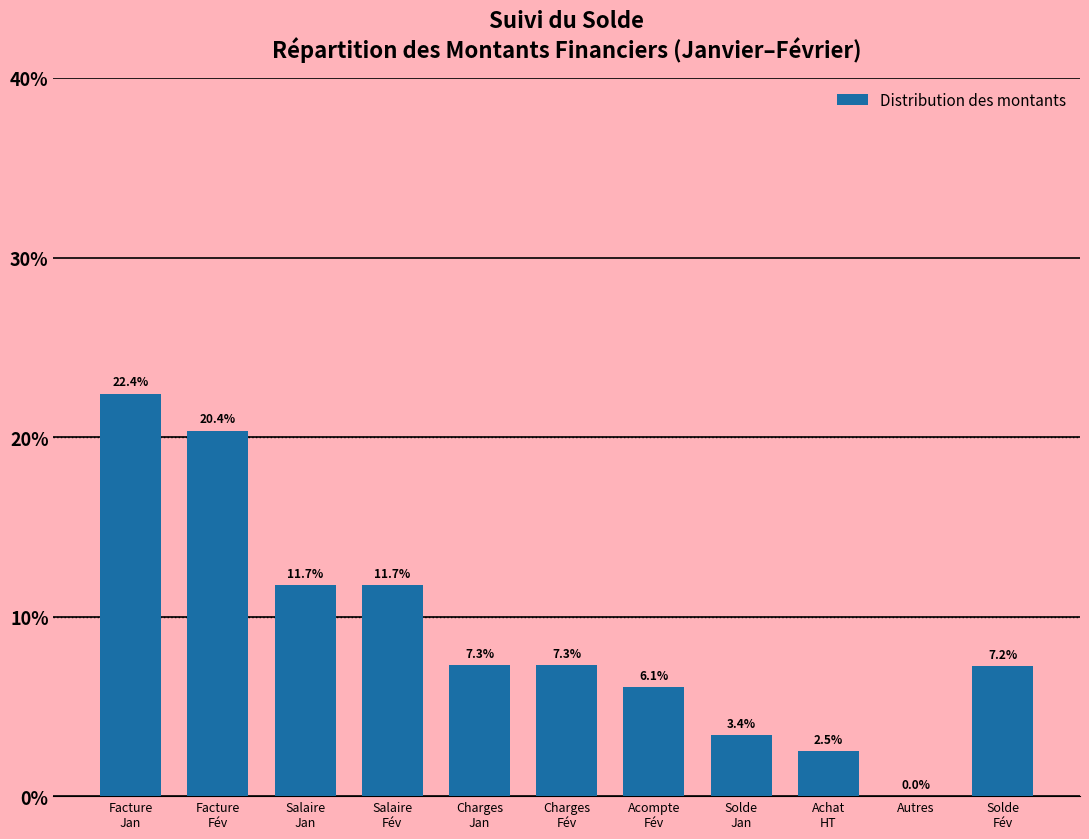

What is the greatest value displayed?

22.4